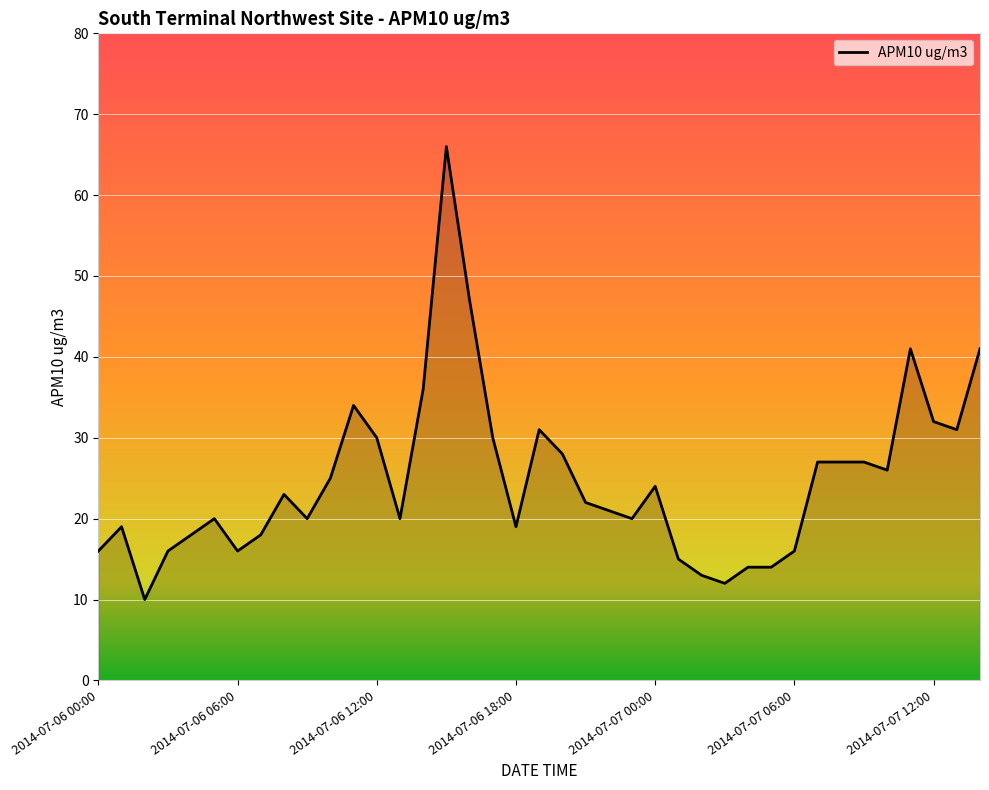

True or false: the data has more than 0 interior local peaks.

True